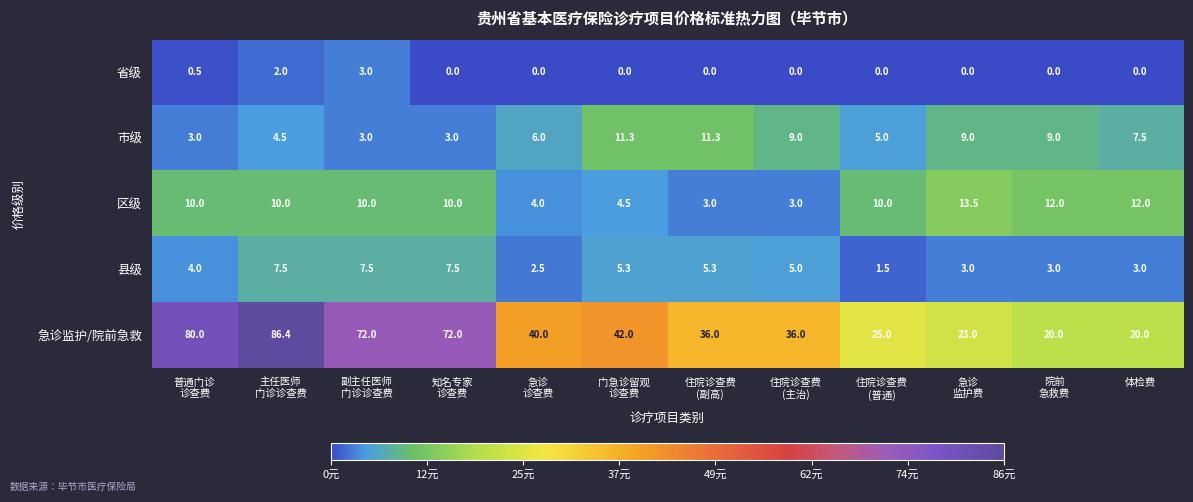

What is the maximum value shown in the chart?

86.4